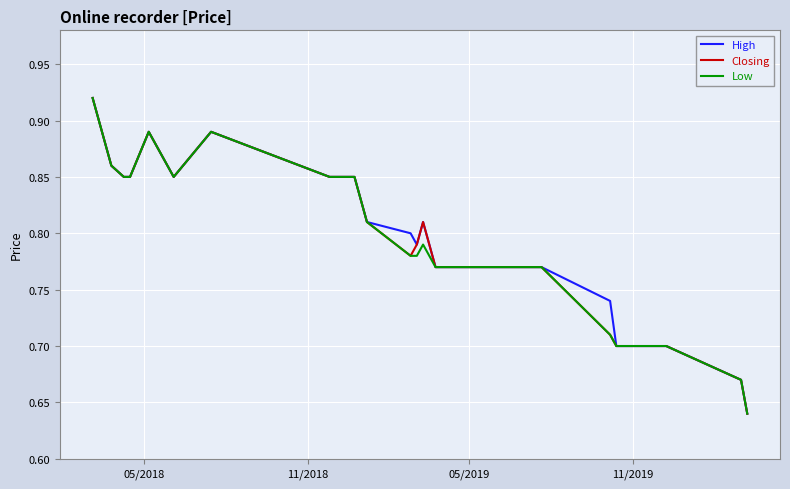

List the series in order of their peak value, lowest first.

High, Closing, Low